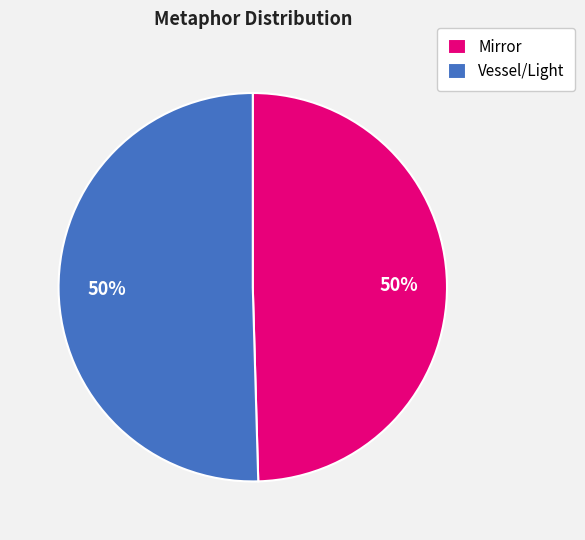

The Mirror slice represents 50% of the pie. True or false?

True